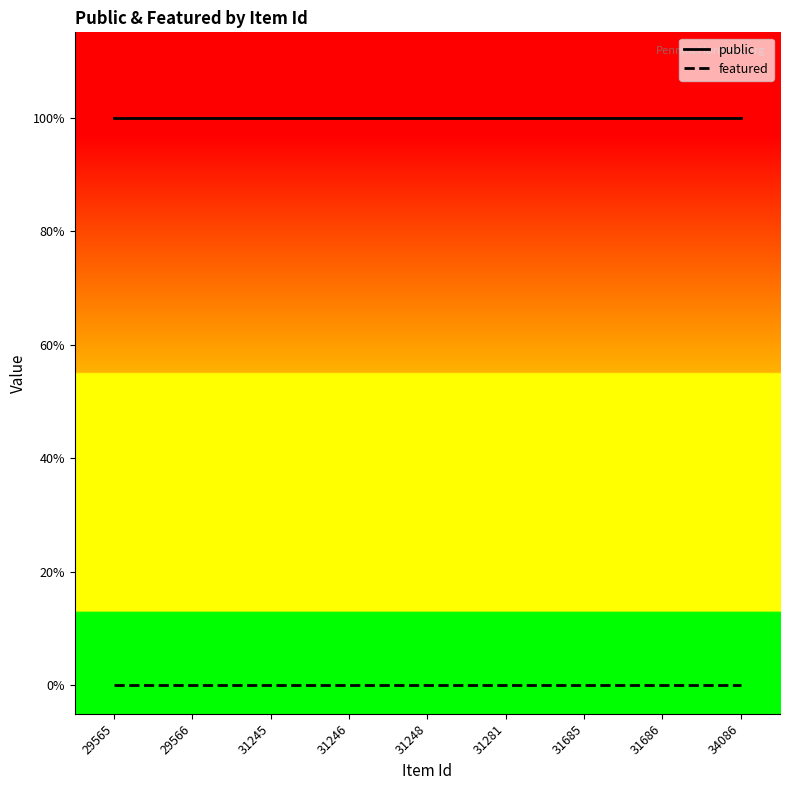

True or false: public and featured intersect in this chart.

False